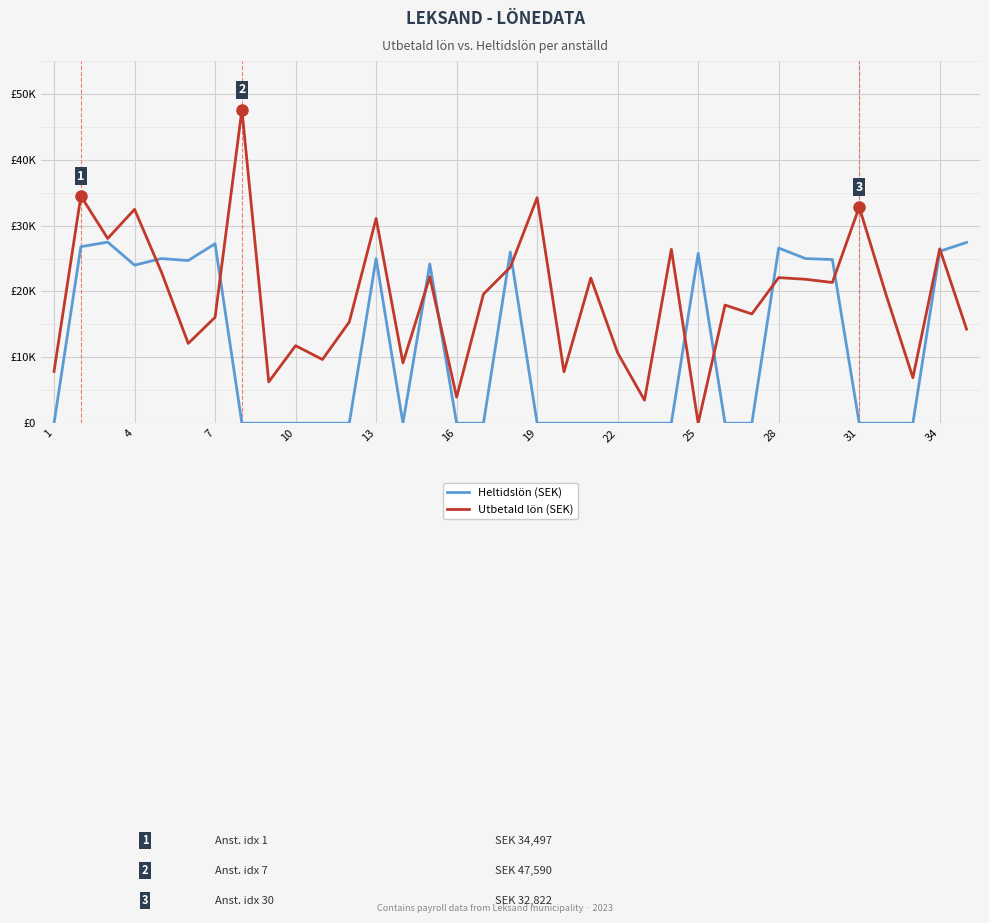

What are all the series names shown in the legend?

Heltidslön (SEK), Utbetald lön (SEK)